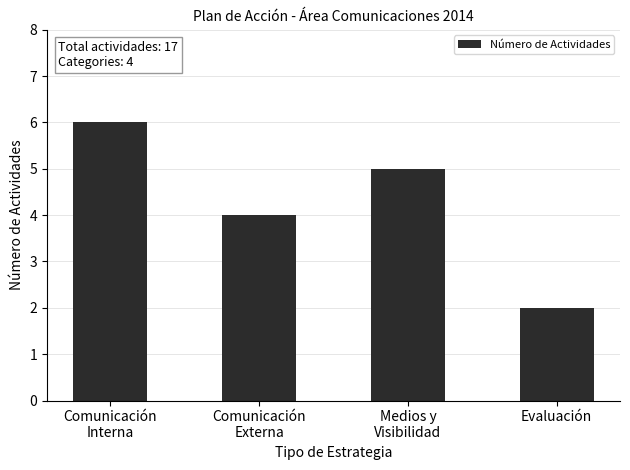

Approximately how many times larger is the value at Comunicación
Externa compared to Evaluación?

2.0